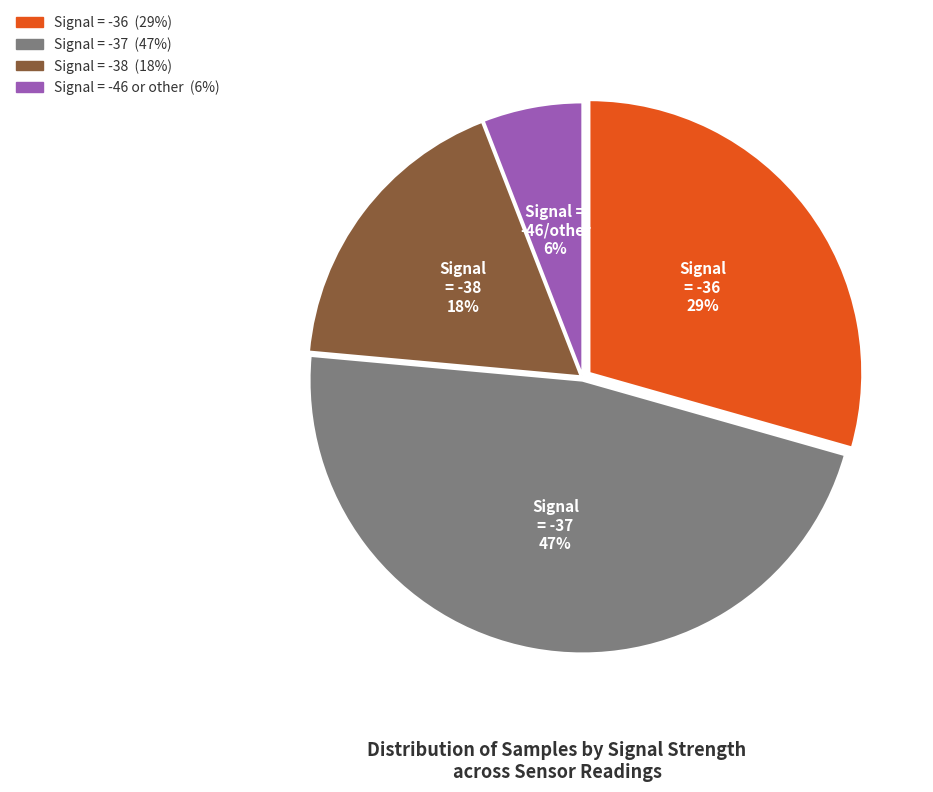

Is there any slice that represents more than half of the pie?

No